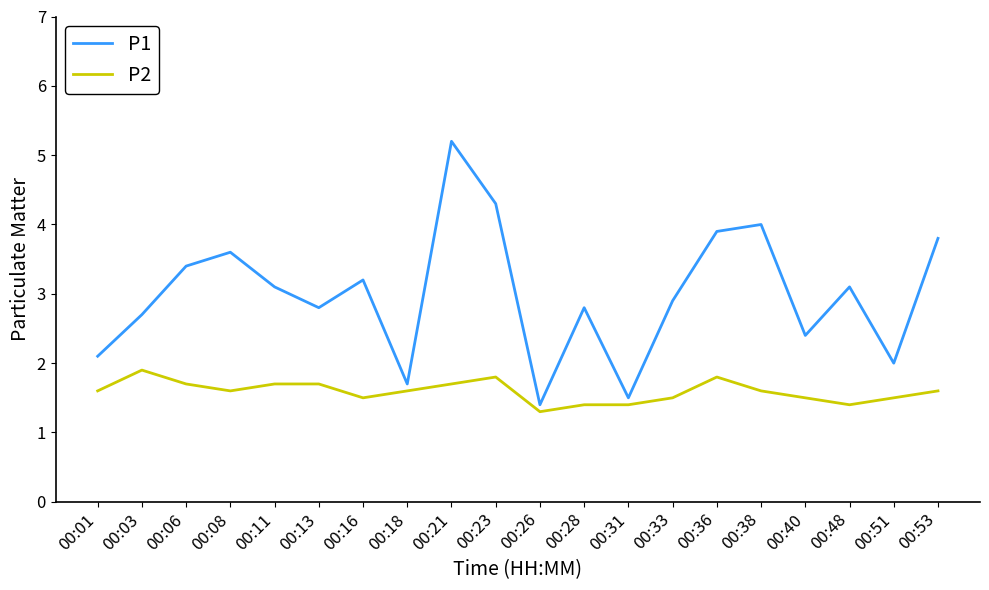

Rank the series at 00:51 from lowest to highest value.

P2, P1